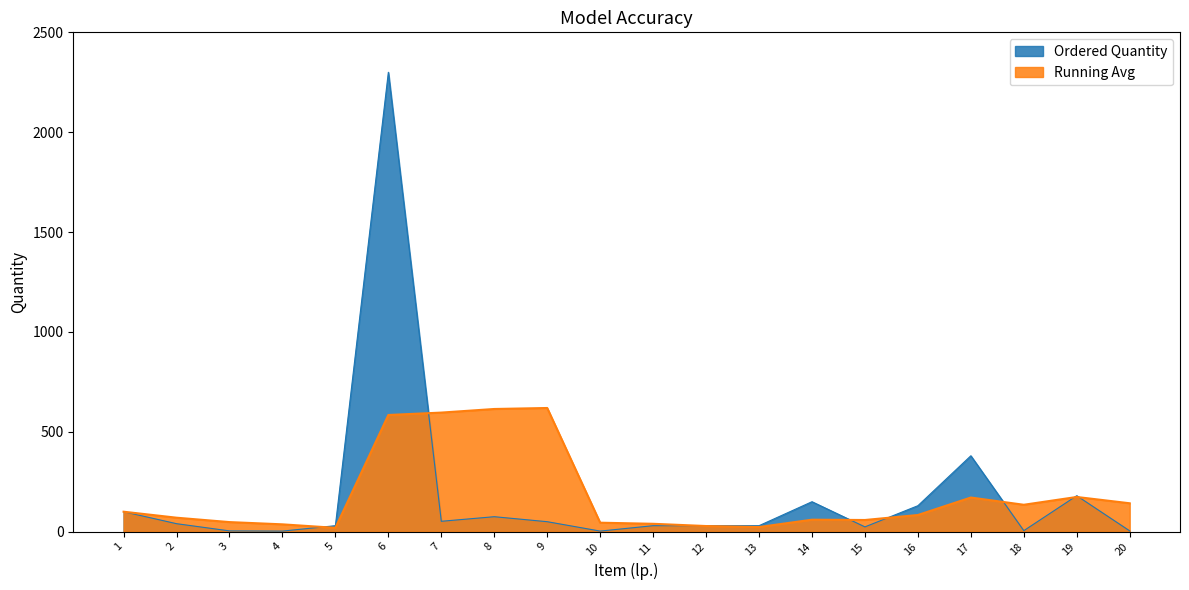

Which has a higher value, 9 or 4?

9